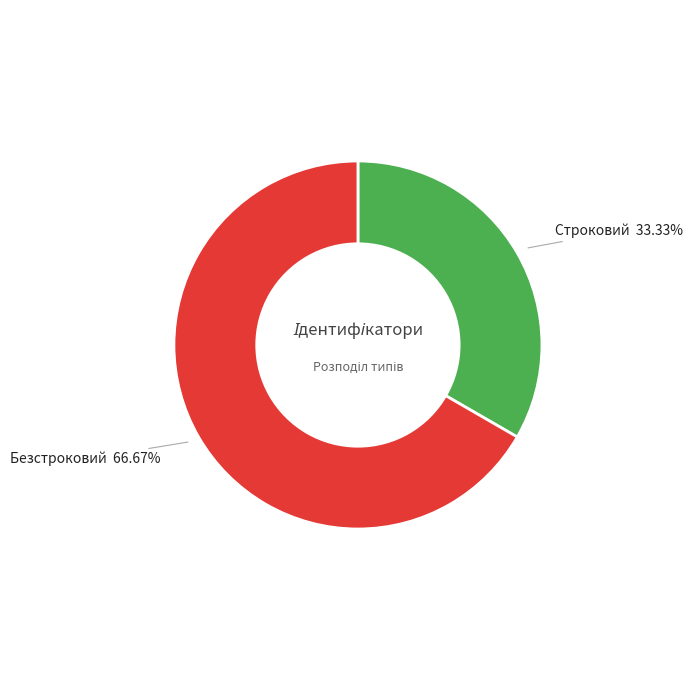

True or false: Безстроковий accounts for 52% of the total.

False